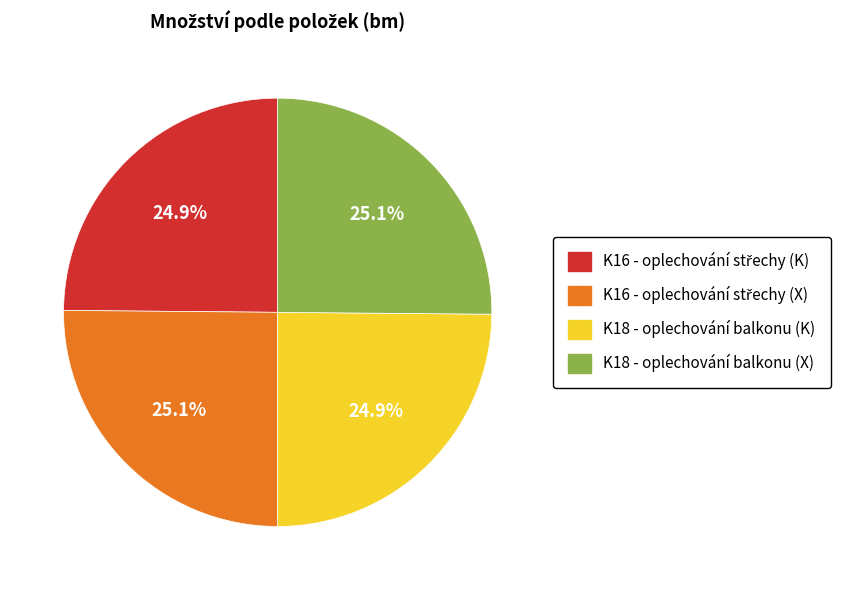

Is there a majority slice in this chart?

No